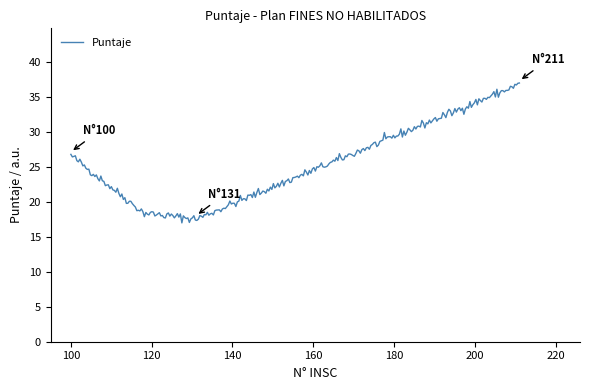

What is the minimum value shown in the chart?

17.0